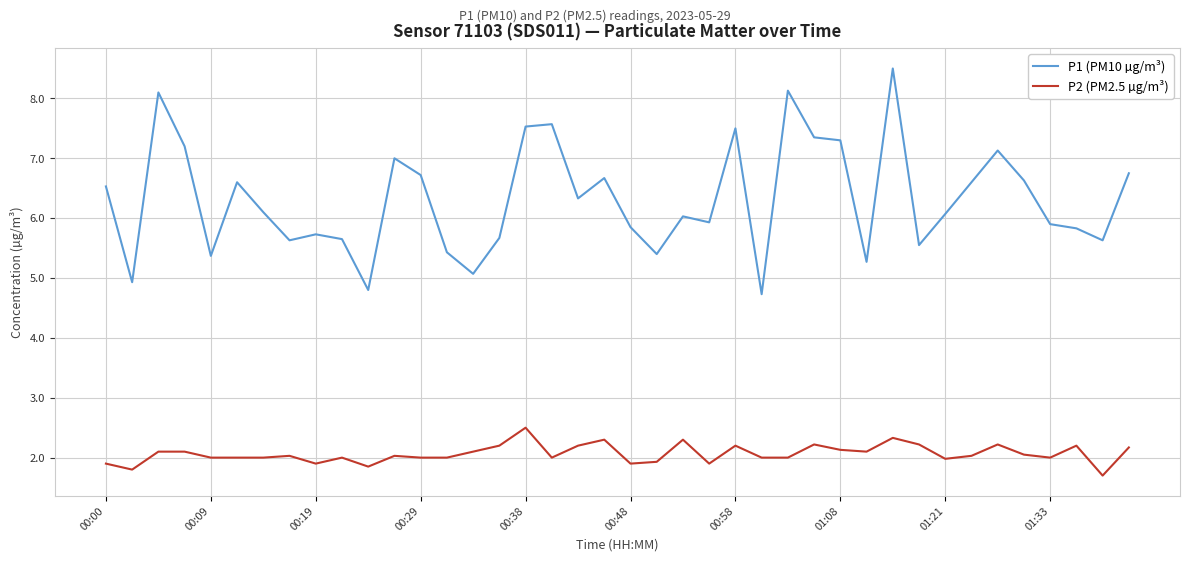

What is the sum of all P1 (PM10 µg/m³) values?

252.7